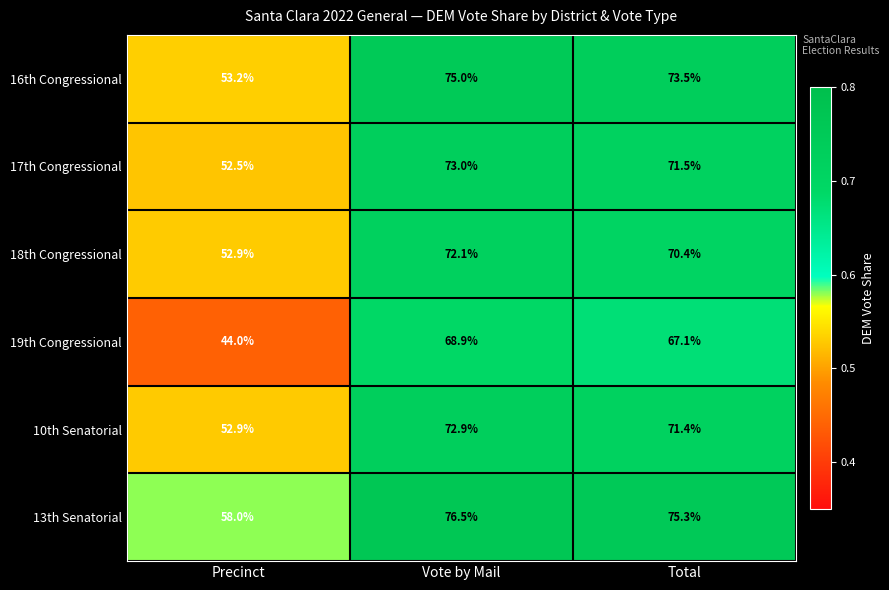

Reading left to right, what are all the values shown in this chart?

16th Congressional: Precinct=53.2	Vote by Mail=75.0	Total=73.5
17th Congressional: Precinct=52.5	Vote by Mail=73.0	Total=71.5
18th Congressional: Precinct=52.9	Vote by Mail=72.1	Total=70.4
19th Congressional: Precinct=44.0	Vote by Mail=68.9	Total=67.1
10th Senatorial: Precinct=52.9	Vote by Mail=72.9	Total=71.4
13th Senatorial: Precinct=58.0	Vote by Mail=76.5	Total=75.3